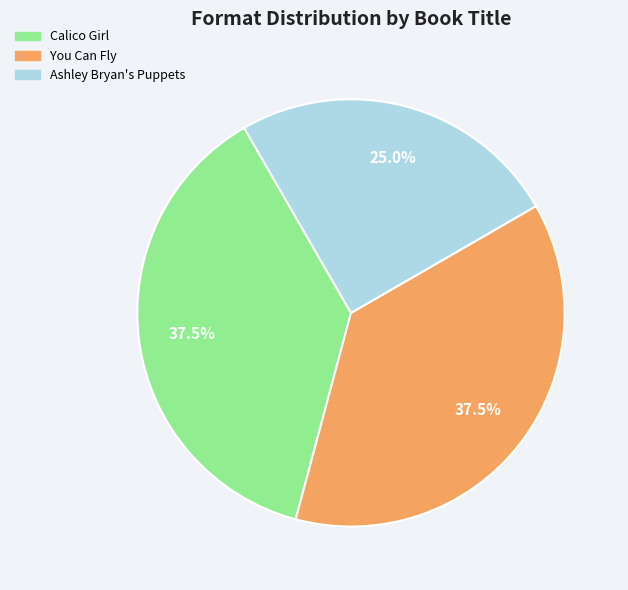

Does Calico Girl represent more than half of the total?

No